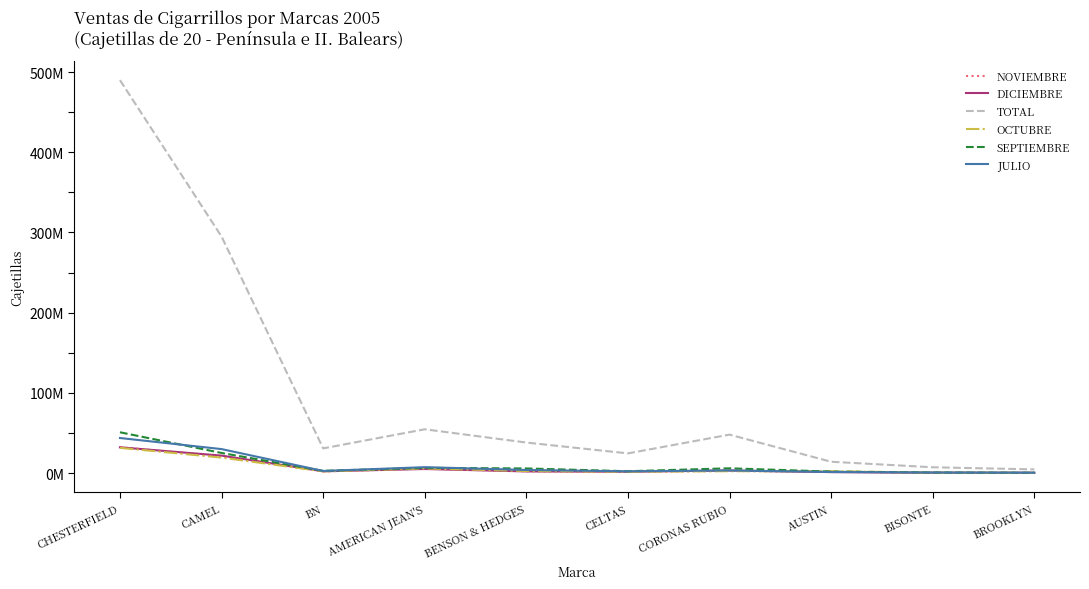

What are all the series names shown in the legend?

NOVIEMBRE, DICIEMBRE, TOTAL, OCTUBRE, SEPTIEMBRE, JULIO